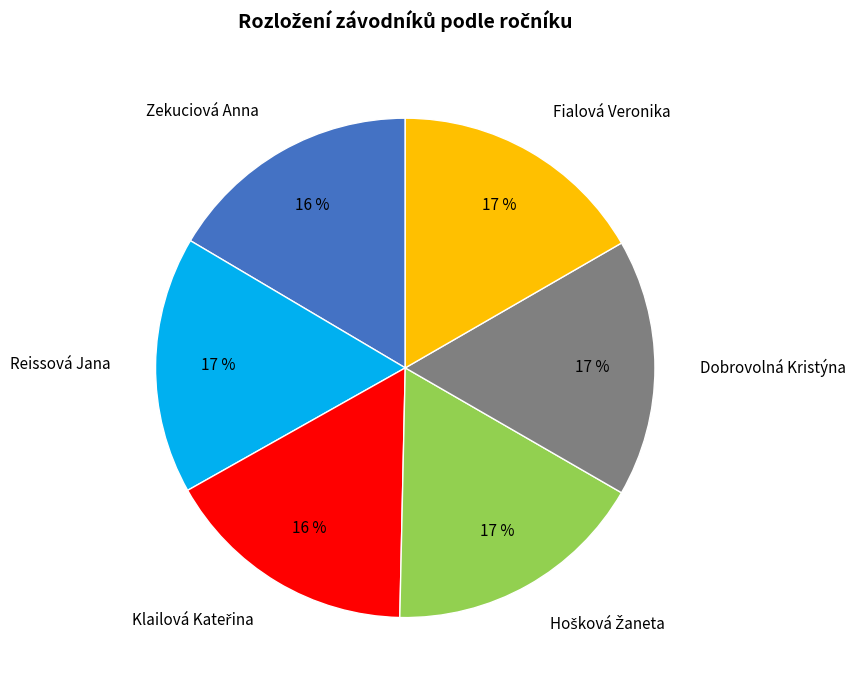

To the nearest percent, what is the combined percentage of Fialová Veronika and Zekuciová Anna?

33%